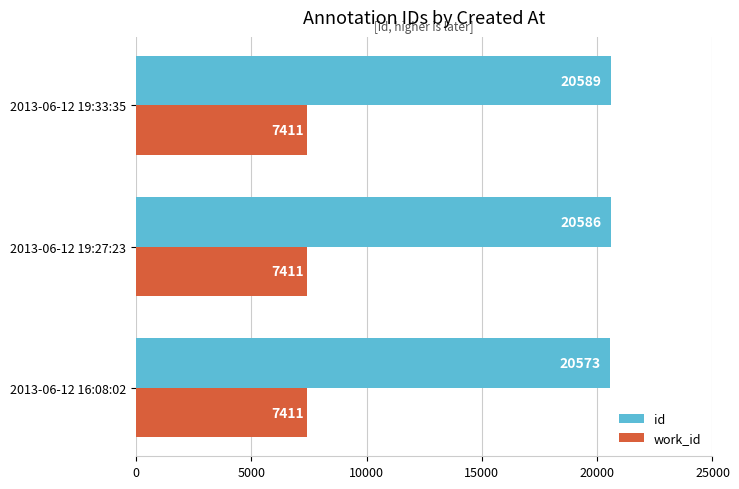

True or false: id has a value of 9017 at 2013-06-12 19:33:35.

False